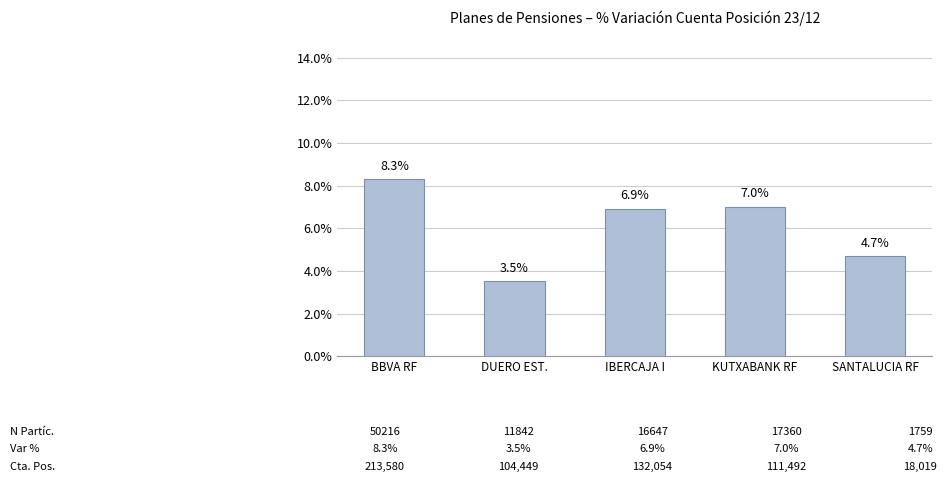

The value at DUERO EST. is 2.3. True or false?

False